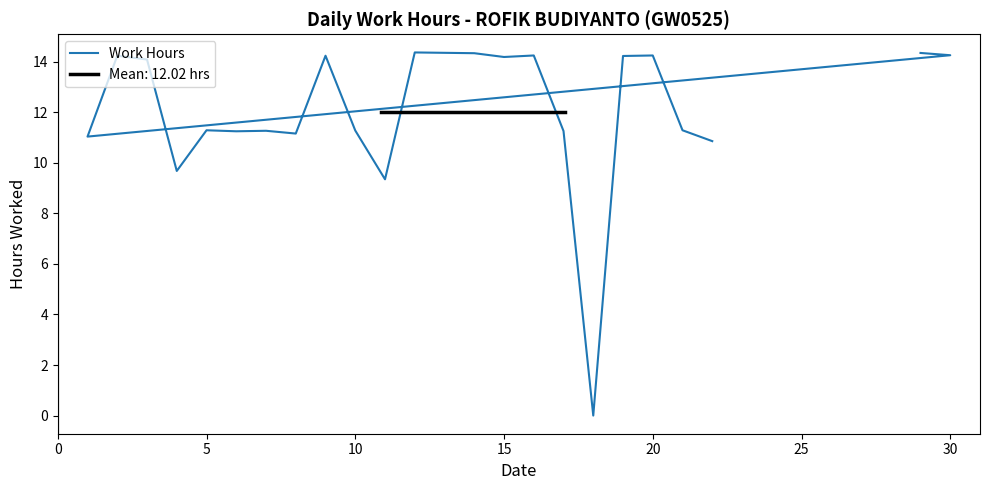

How many data points are less than 11?

4